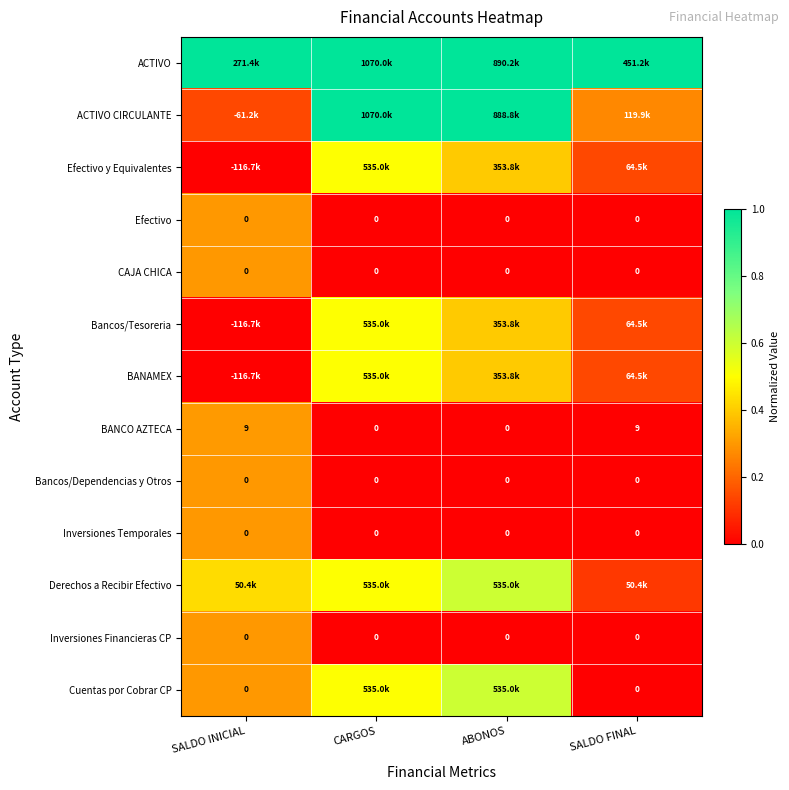

What is the difference between the Bancos/Tesoreria values at ABONOS and CARGOS?

0.1